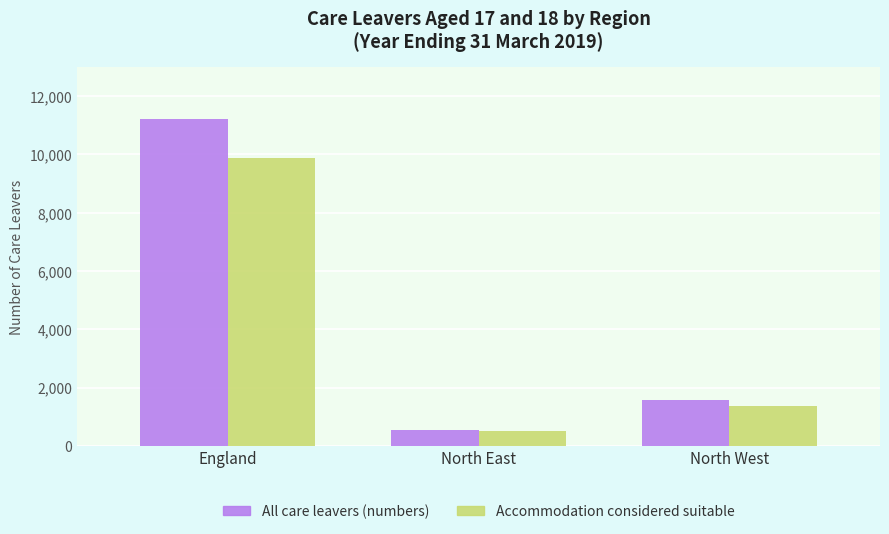

Reading left to right, list all the values displayed in this chart.

All care leavers (numbers): England=11200	North East=560	North West=1560
Accommodation considered suitable: England=9890	North East=520	North West=1380